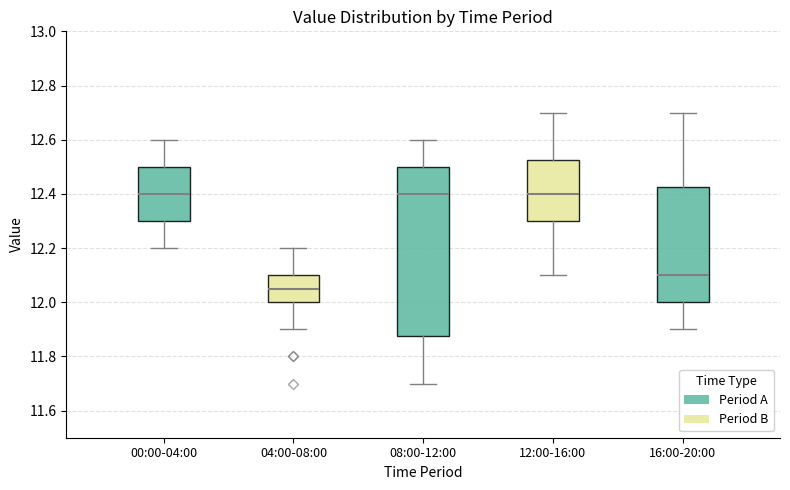

Reading left to right, transcribe this box plot: for each box, give where its median line is, the range the box spans, and where its two whiskers end, as read against the y-axis. The values are not printed on the chart, so give them approximately, as read against the axis.

00:00-04:00: median 12.40, box 12.30 to 12.50, whiskers 12.20 to 12.60
04:00-08:00: median 12.06, box 12.00 to 12.10, whiskers 11.90 to 12.20
08:00-12:00: median 12.40, box 11.88 to 12.50, whiskers 11.70 to 12.60
12:00-16:00: median 12.40, box 12.30 to 12.52, whiskers 12.10 to 12.70
16:00-20:00: median 12.10, box 12.00 to 12.42, whiskers 11.90 to 12.70